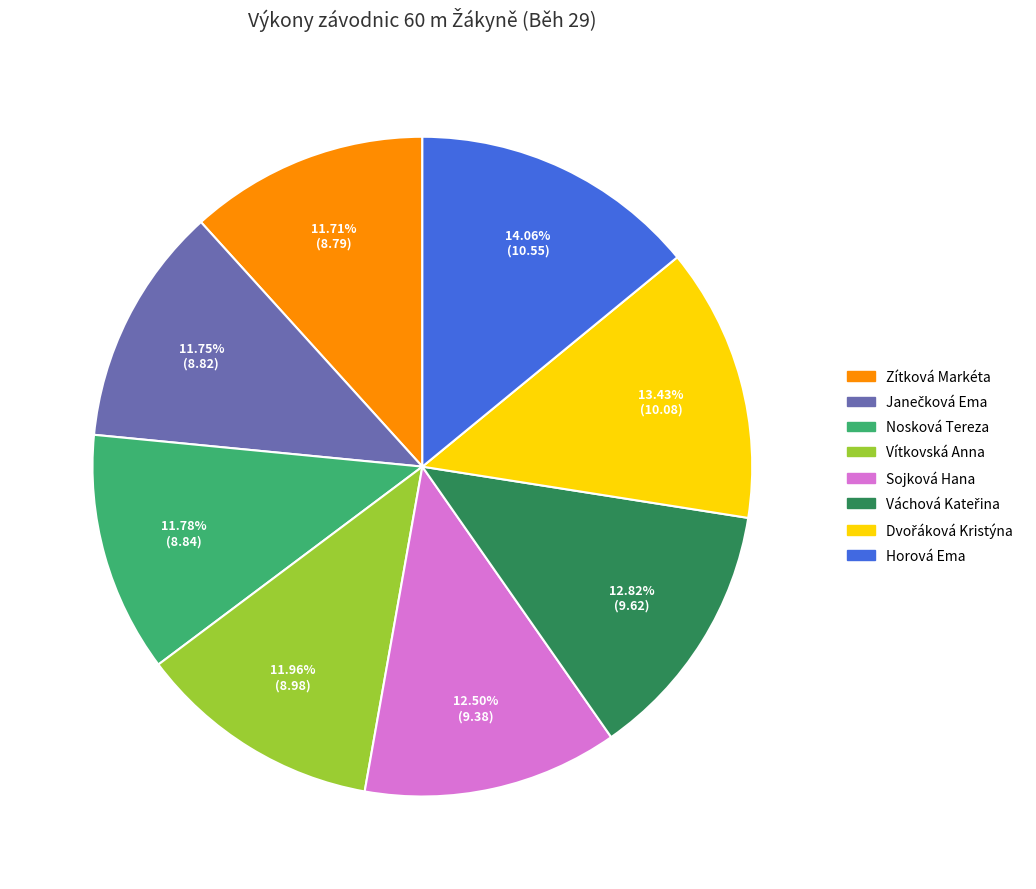

Is Vítkovská Anna the majority of the pie?

No